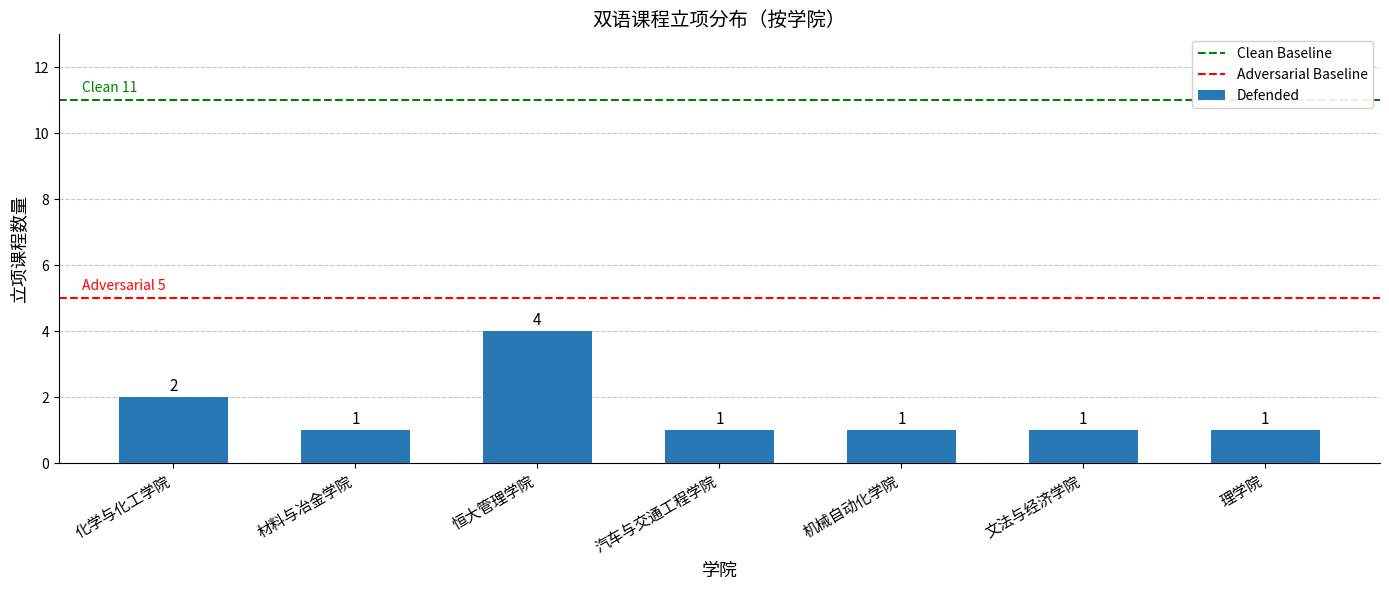

What is the label of the 3rd bar from the left?

恒大管理学院